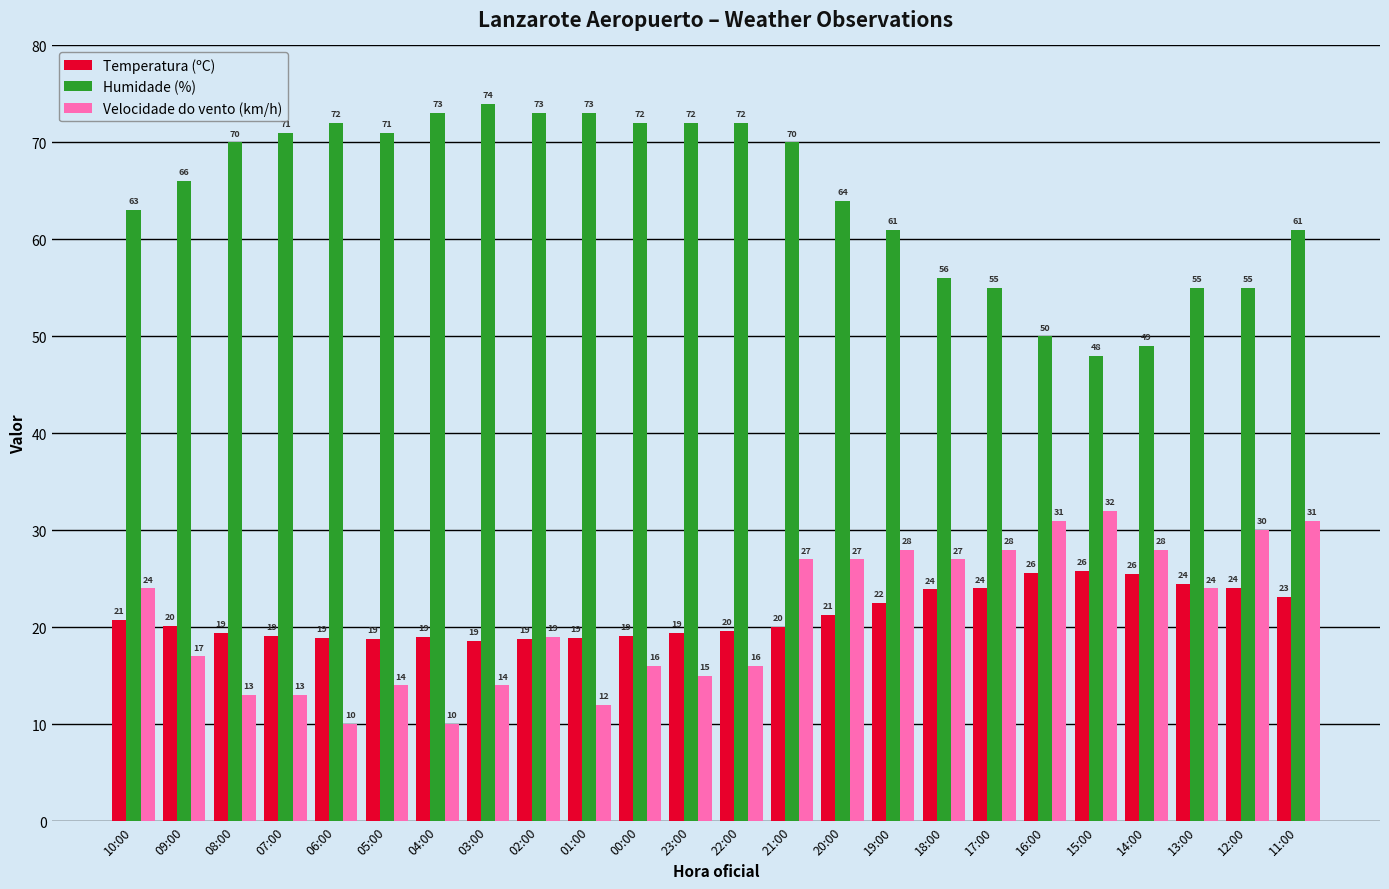

How many distinct data groups are displayed?

3